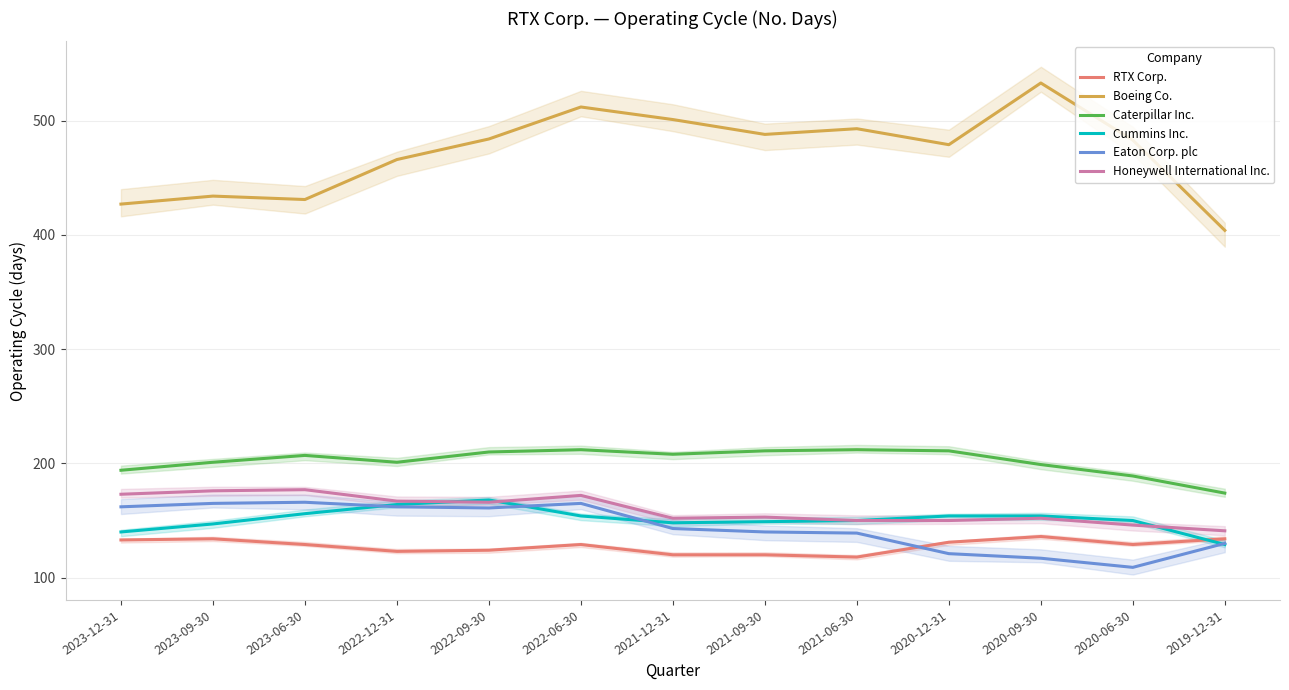

True or false: RTX Corp. and Boeing Co. cross at least once.

False